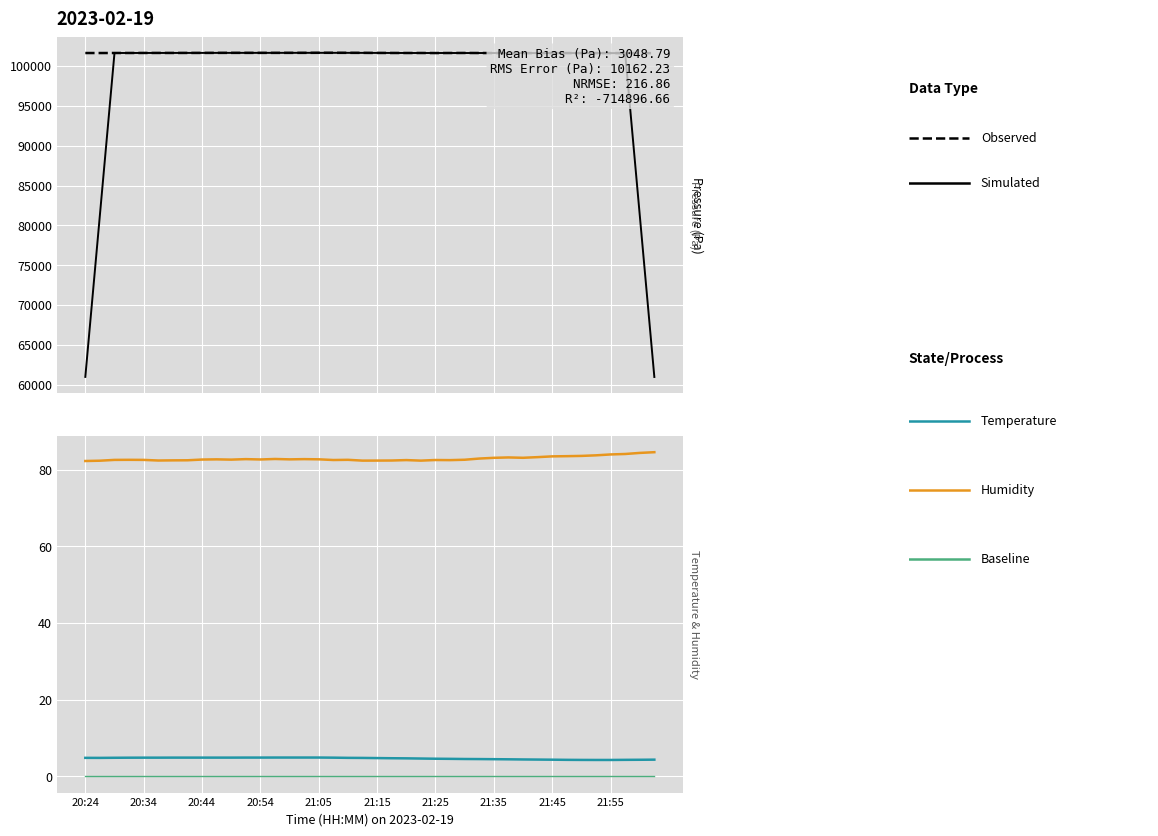

What is the minimum value for Observed?

101616.6